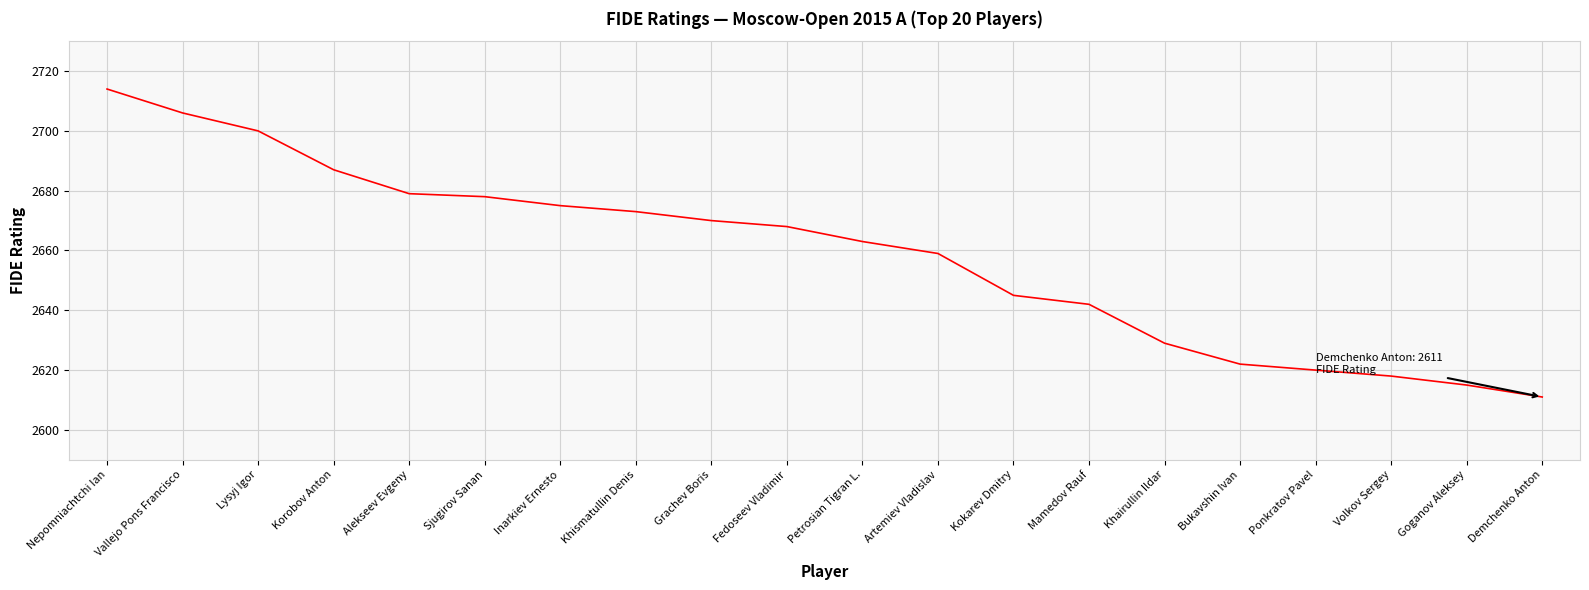

What is the difference between the values at Lysyj Igor and Fedoseev Vladimir?

32